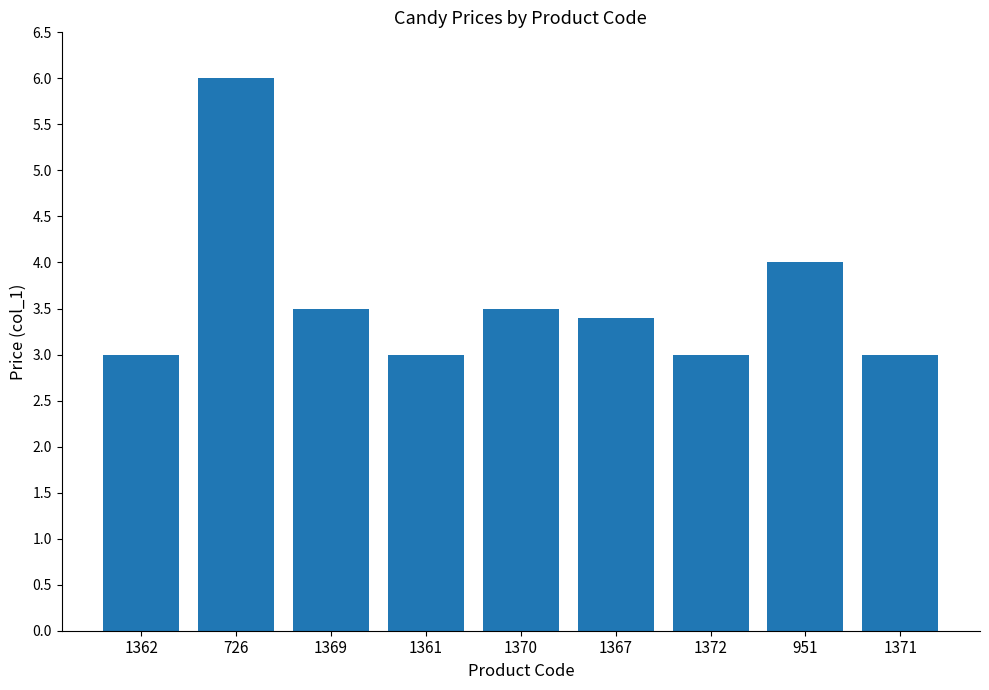

How many series are shown in this chart?

1